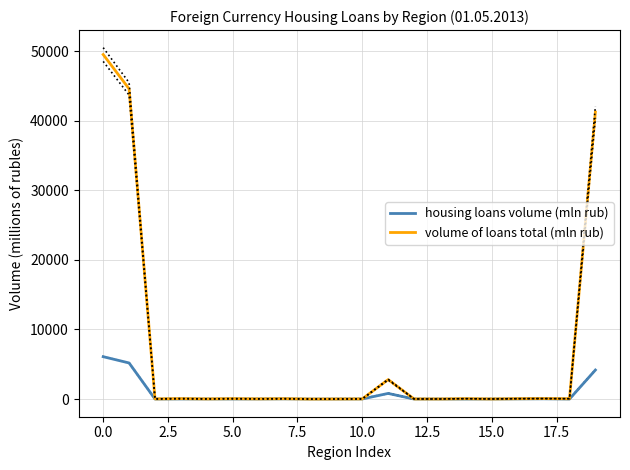

What is the average value of the housing loans volume (mln rub) series?

823